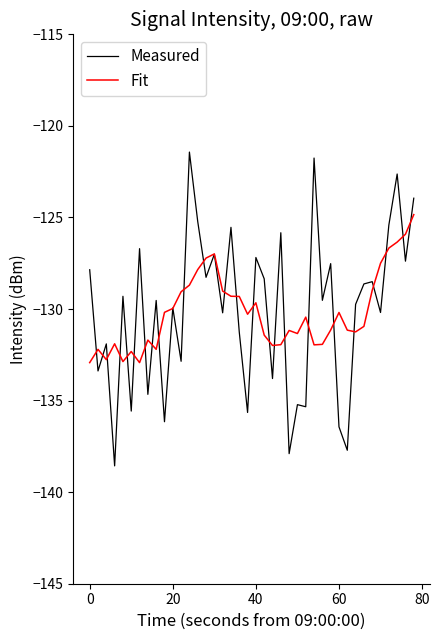

Rank the series by their maximum value, from highest to lowest.

Measured, Fit